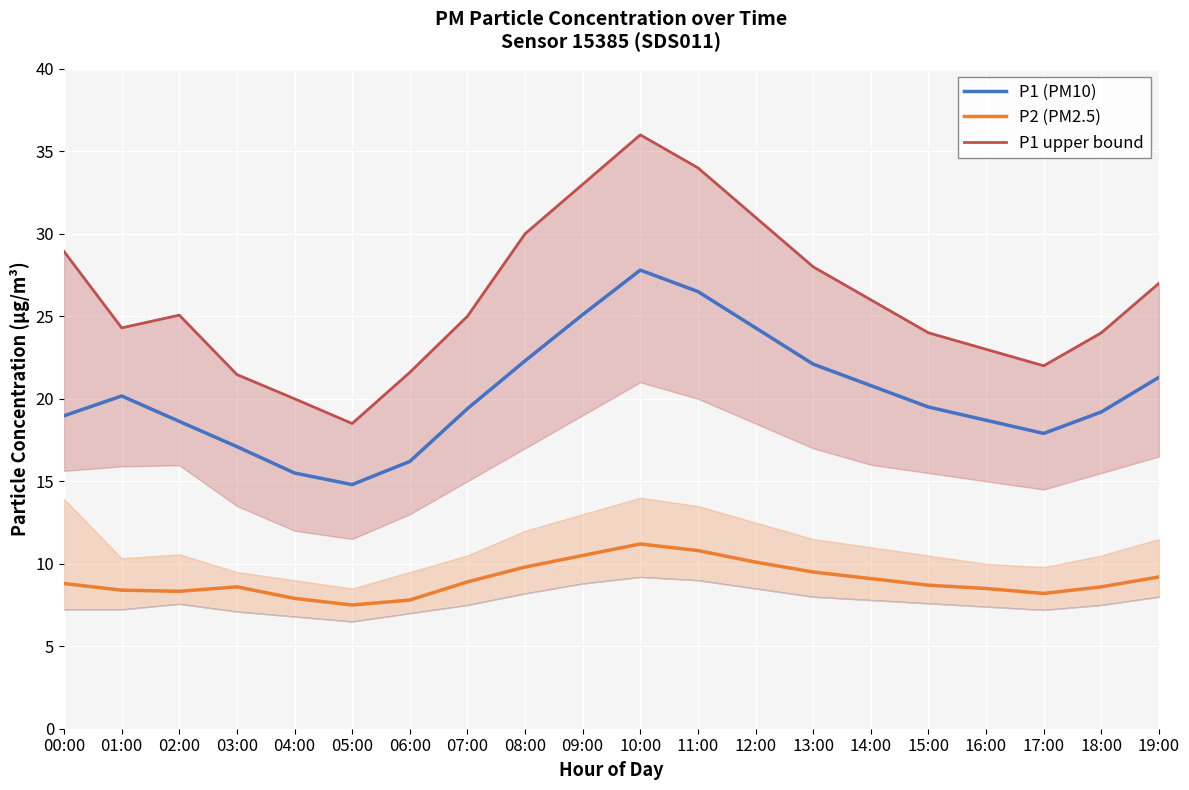

What is the highest value of the P1 upper bound series?

36.0